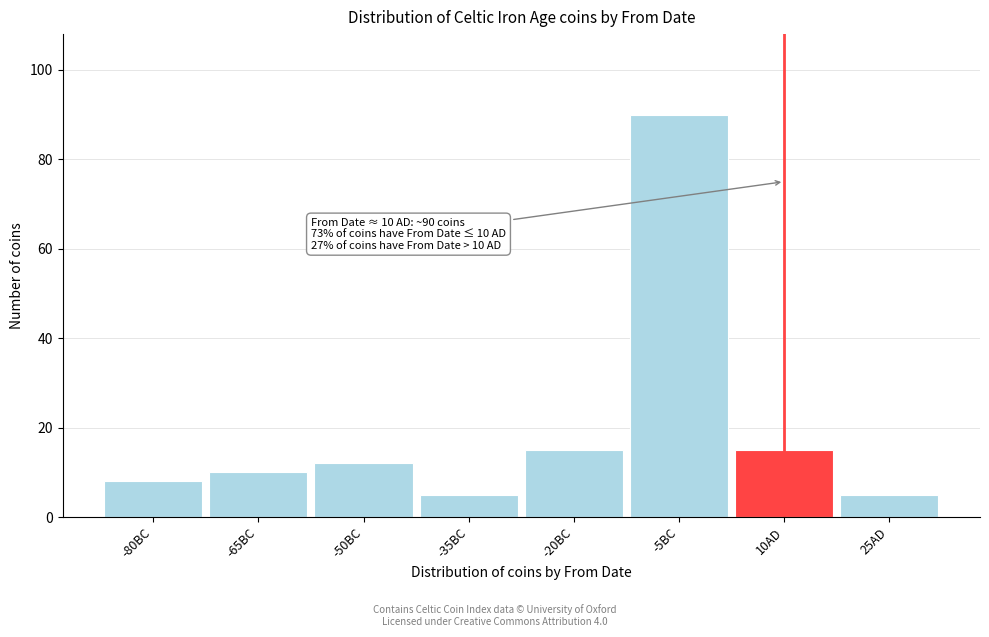

Reading left to right, transcribe all the data shown in this chart.

-80BC=8	-65BC=10	-50BC=12	-35BC=5	-20BC=15	-5BC=90	10AD=15	25AD=5